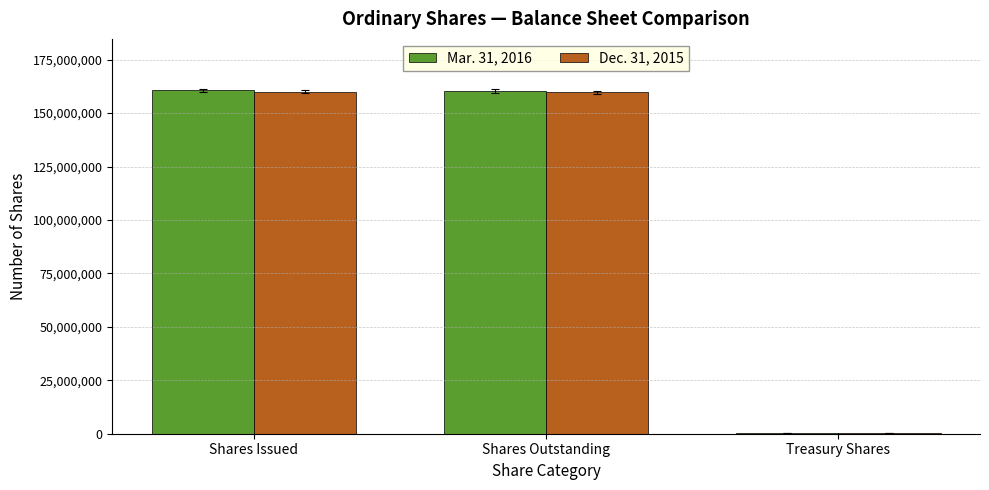

What is the sum of the Dec. 31, 2015 values at Shares Outstanding and Treasury Shares?

160069067